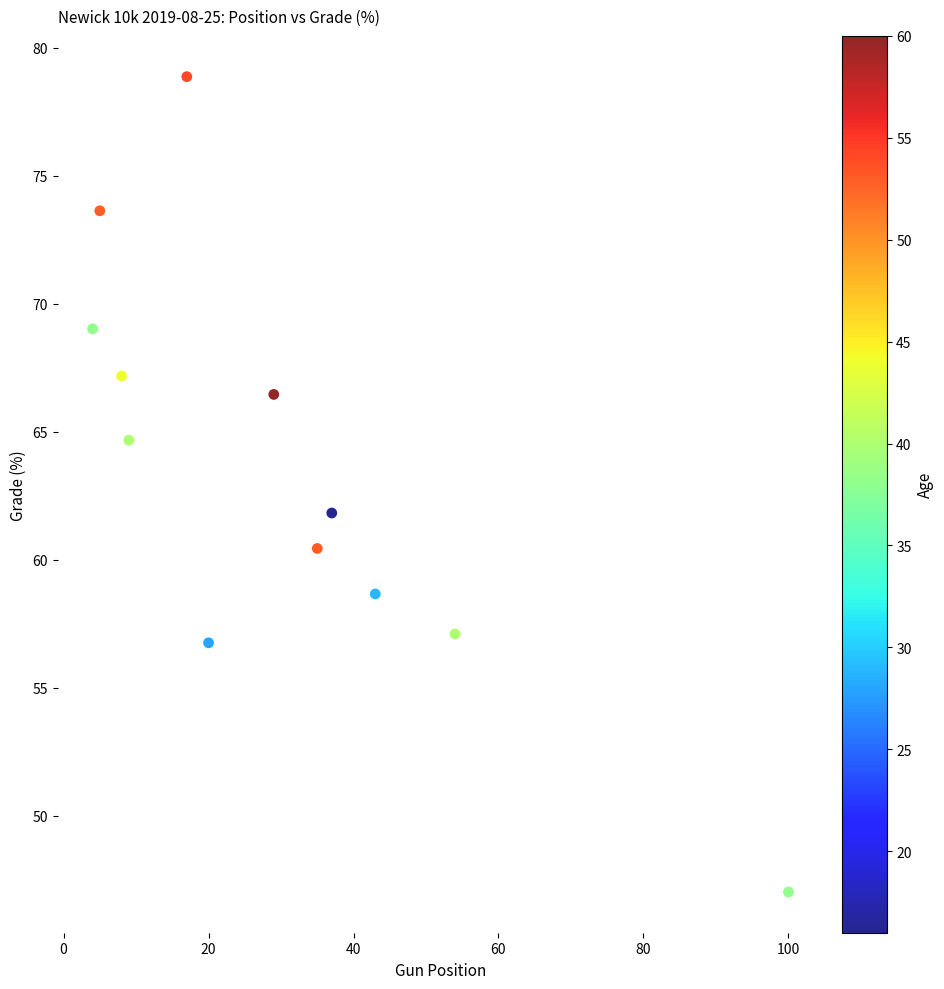

What is the range of X values (max minus min)?

96.0